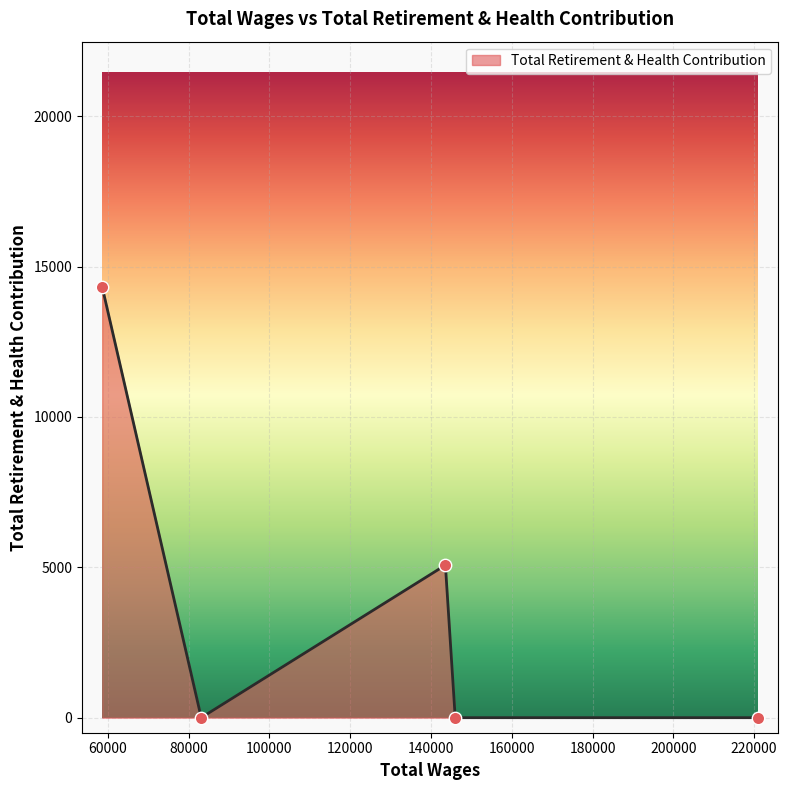

What is the sum of all values?

19392